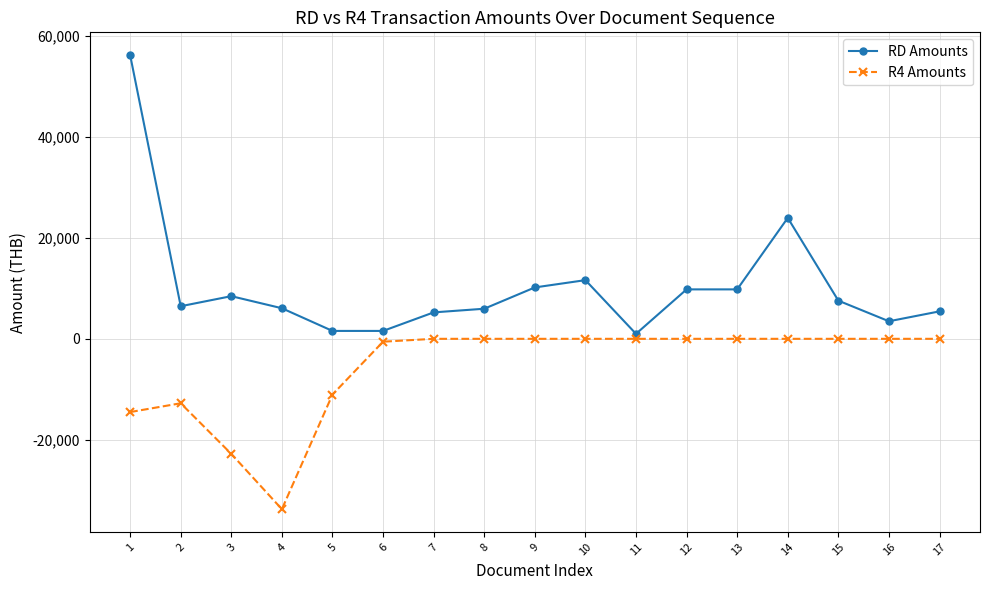

What is the average value of the R4 Amounts series?

-5615.8